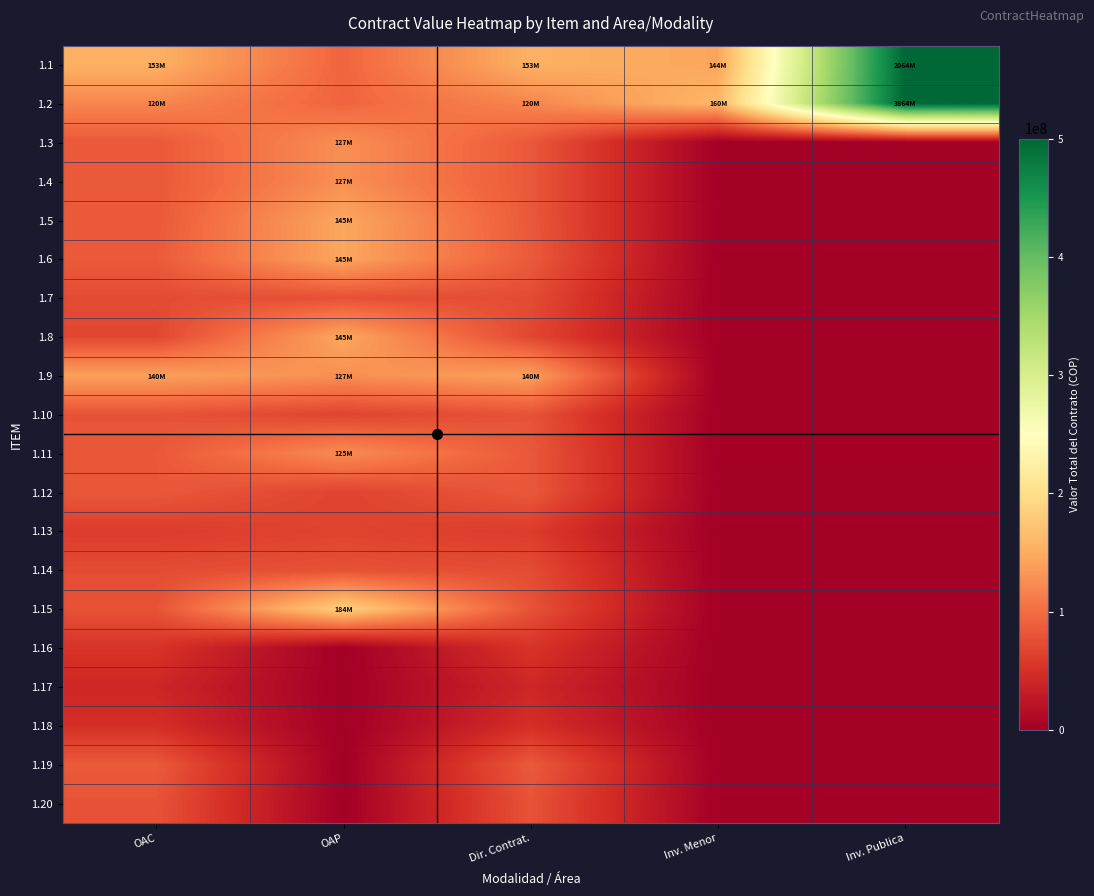

What is the spread (max minus min) of values at OAP?

183909432